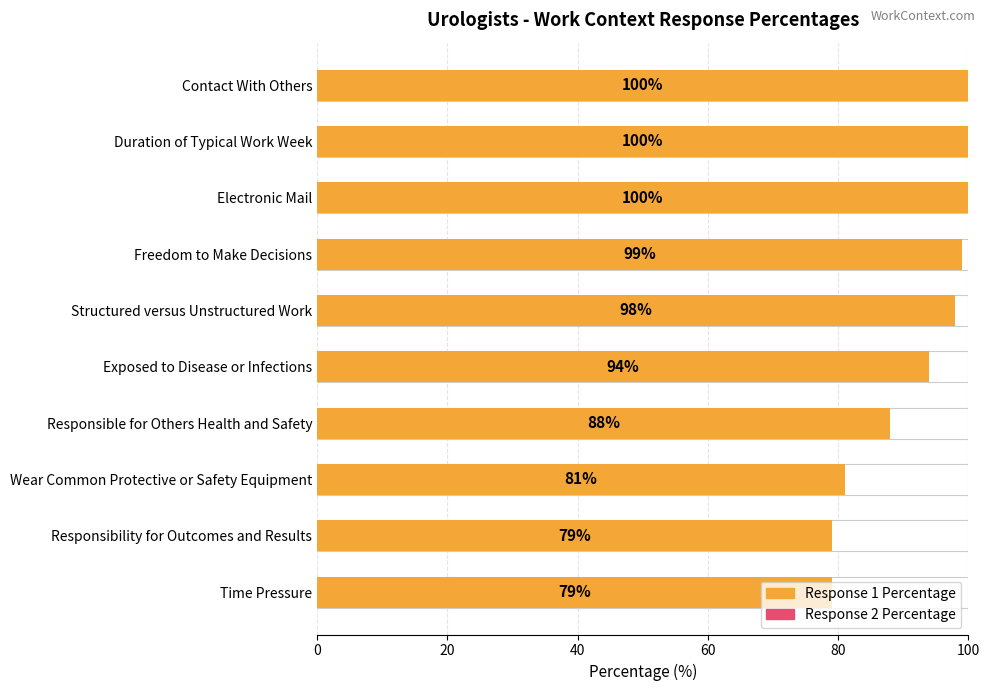

How many values in Response 2 Percentage are above zero?

3